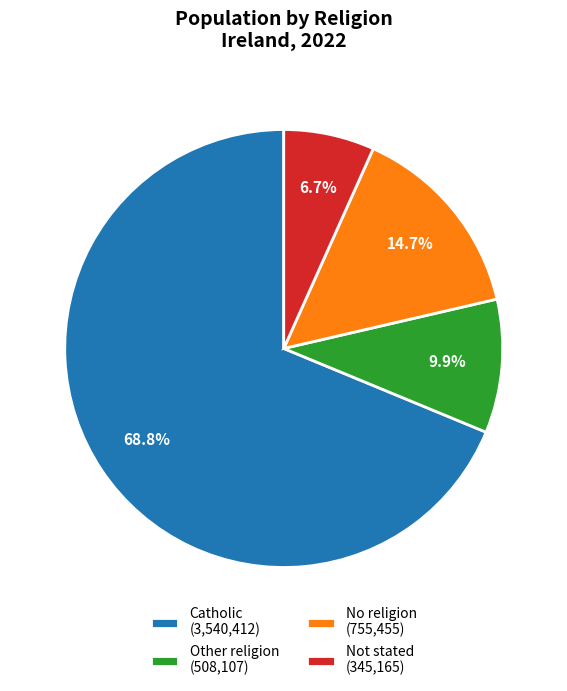

Which category has the smallest portion of the pie?

Not stated